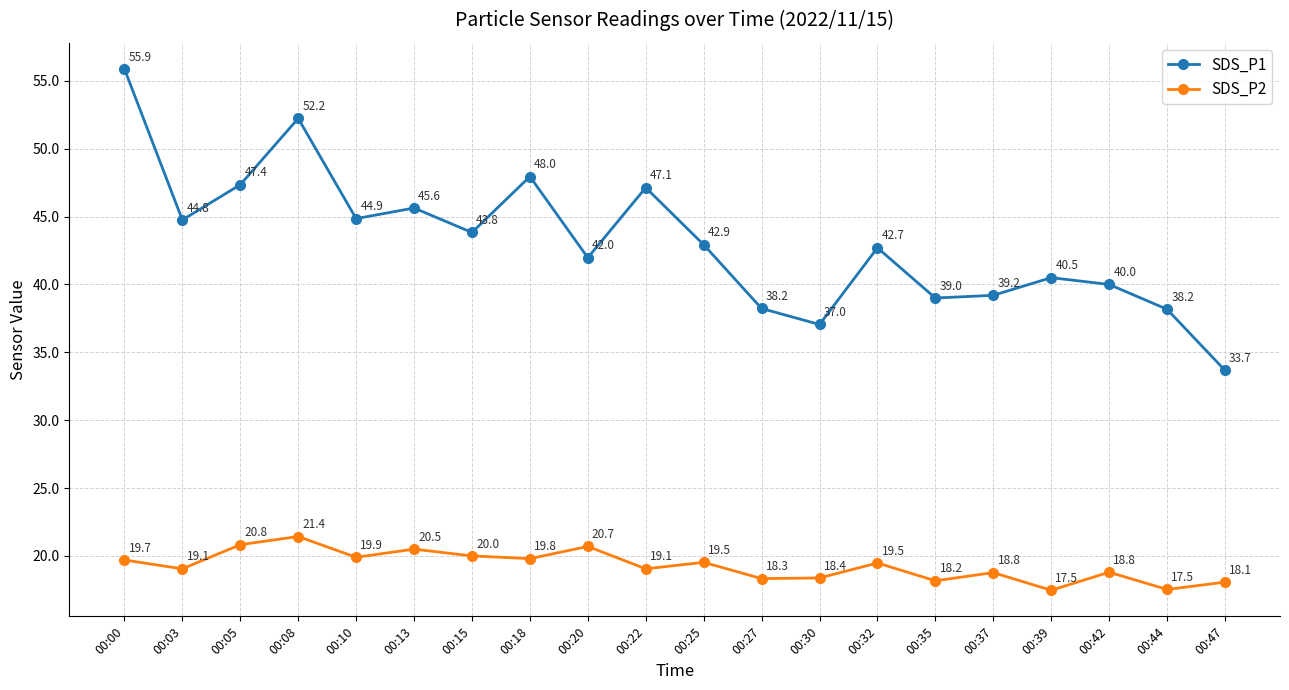

What is the greatest value displayed?

55.9